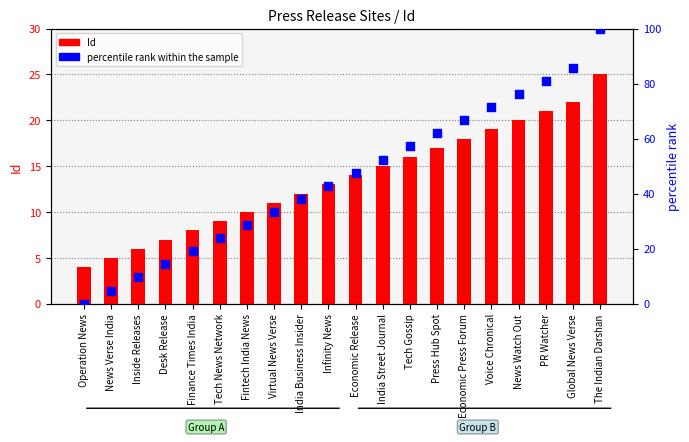

Is the value of percentile rank within the sample at Press Hub Spot greater than the value of Id at Tech News Network?

Yes